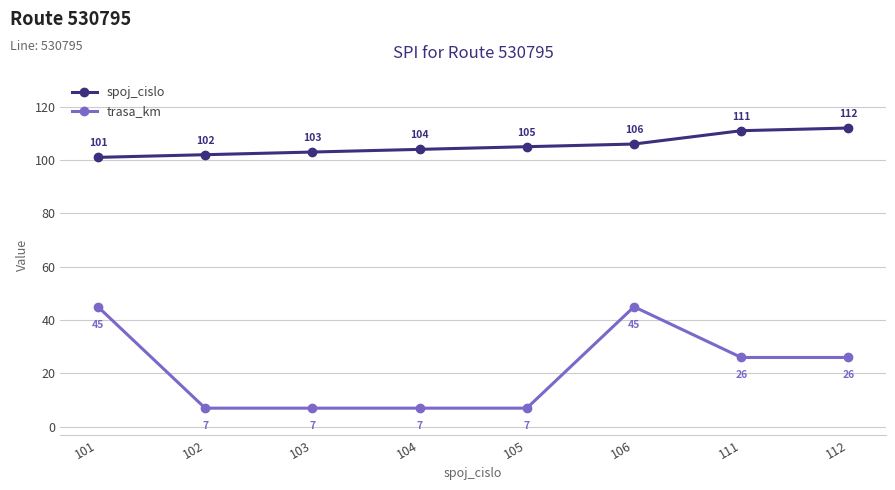

What is the difference between the highest and lowest values at 106?

61